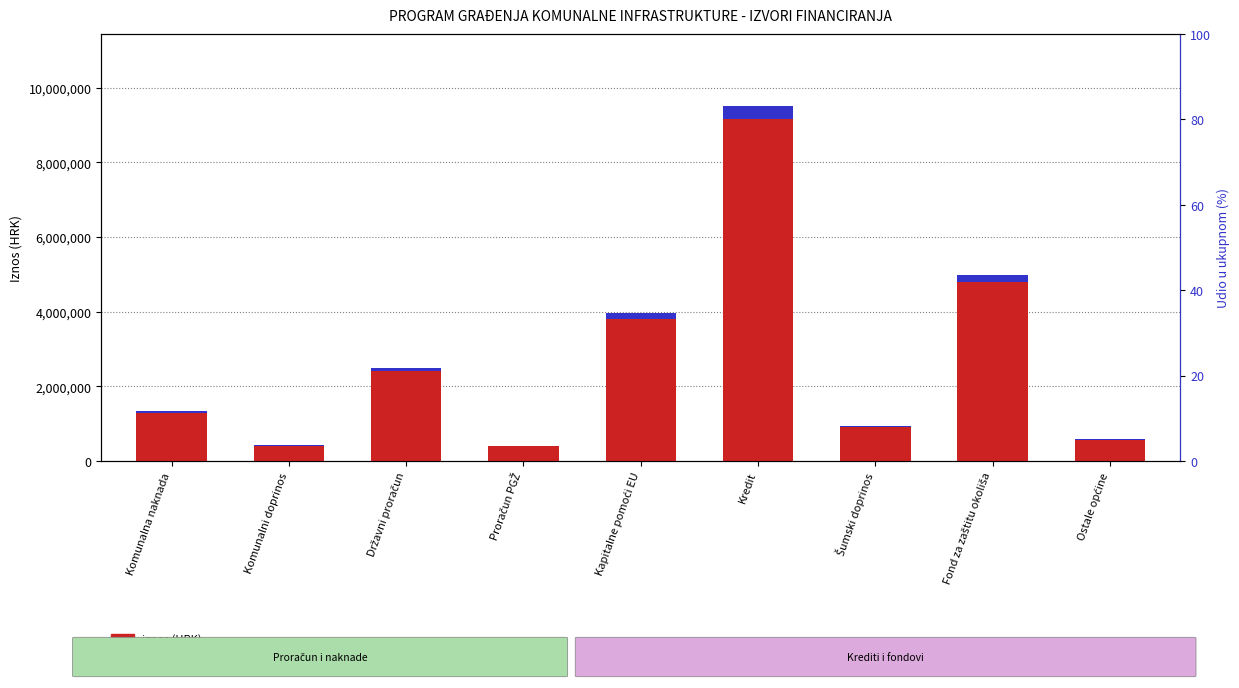

What is the highest value of the iznos (HRK) series?

9150000